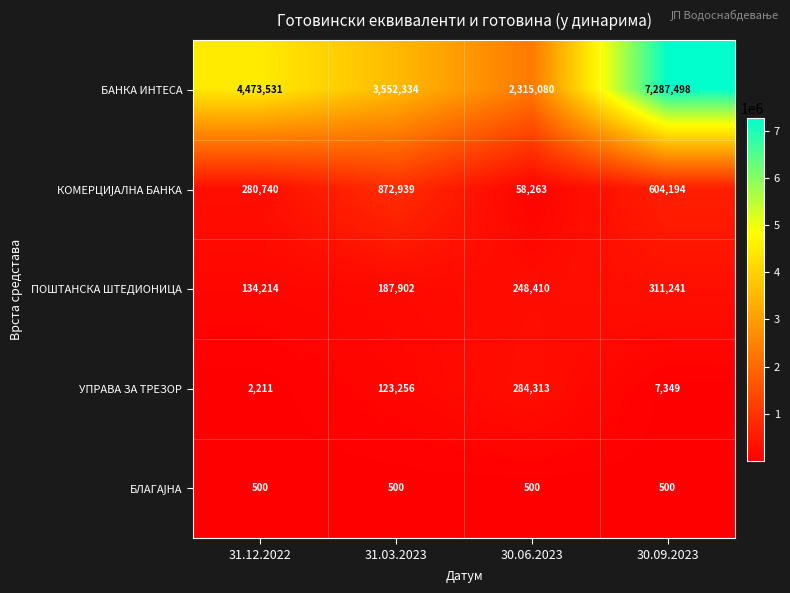

At how many categories does at least one series exceed 4090187?

2